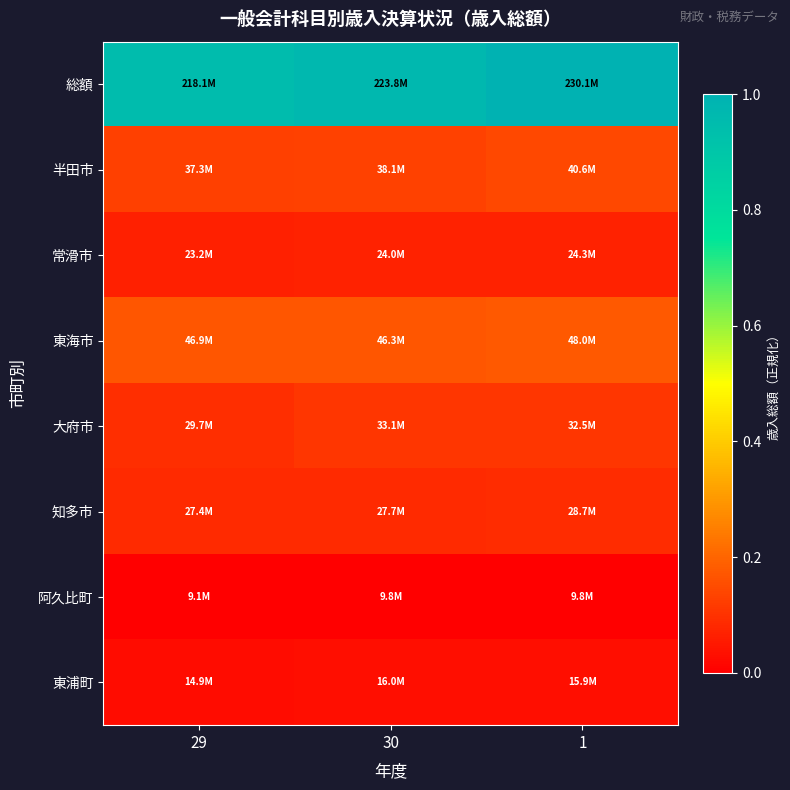

What is the spread (max minus min) of values at 1?

1.0